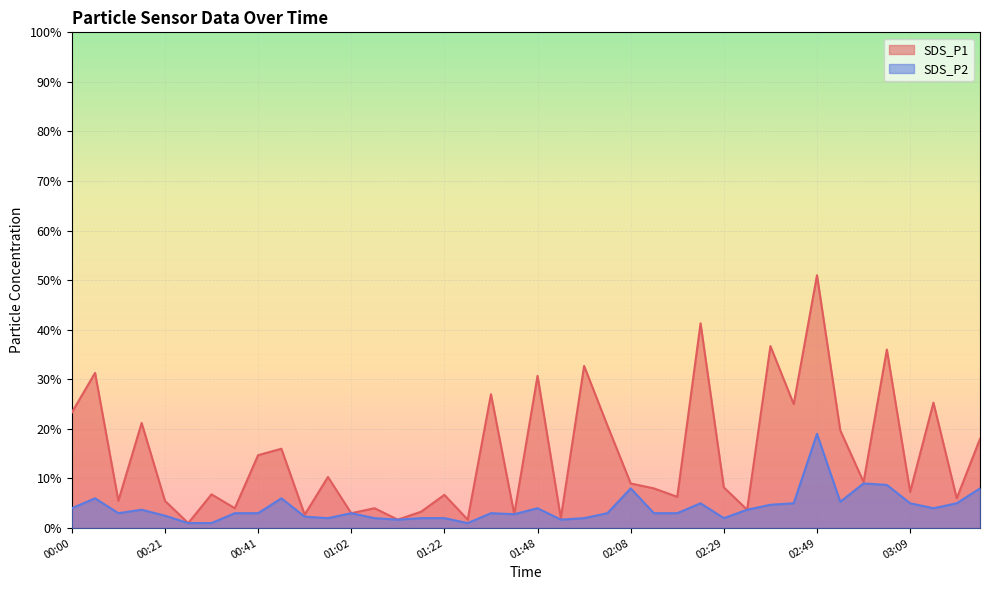

How many lines are shown in the chart?

2